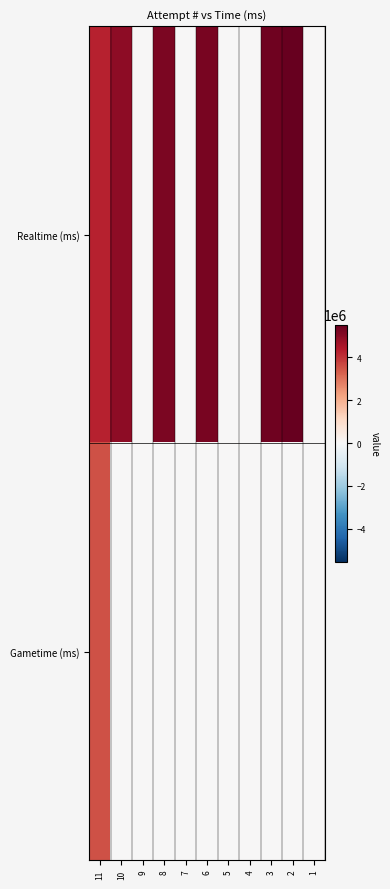

How many series are shown in this chart?

2